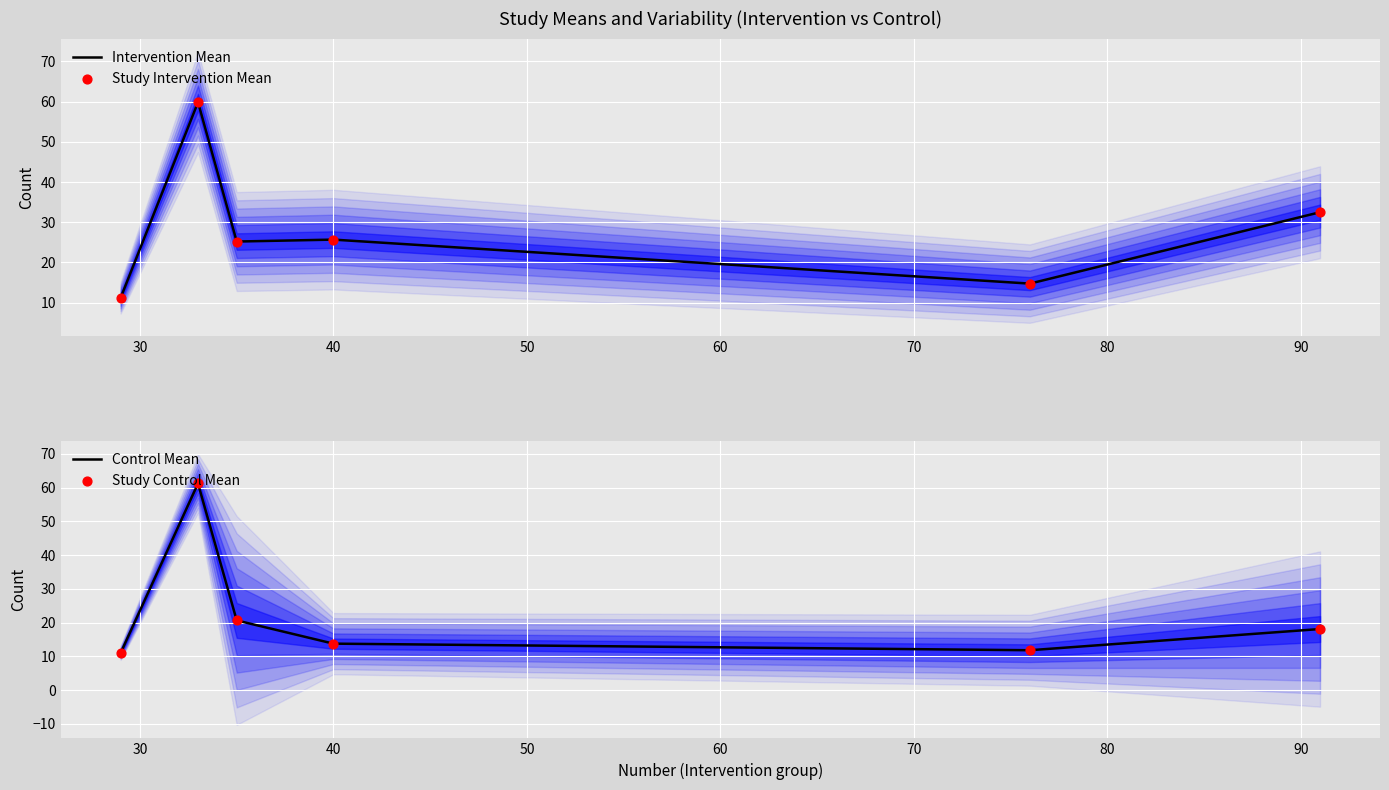

Which series contains the highest Y value?

Control Mean